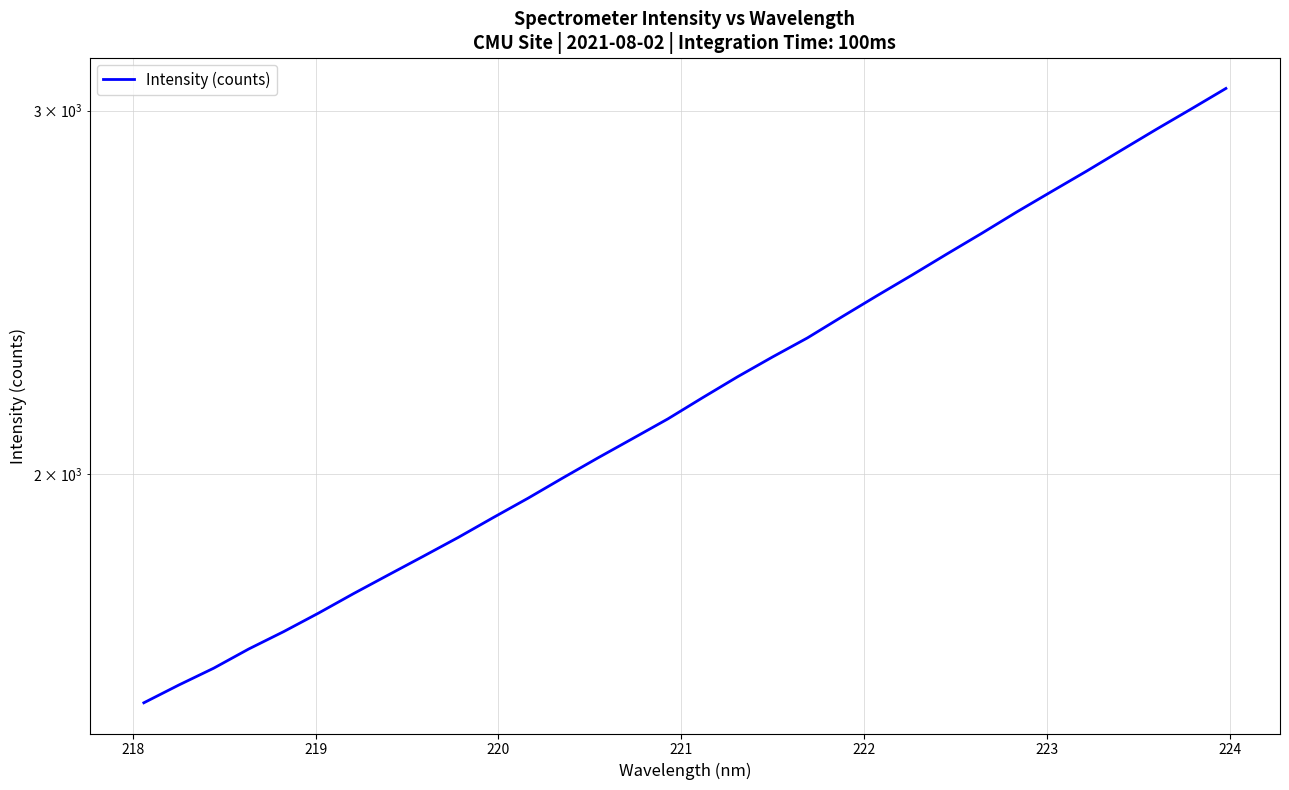

What is the difference between the second highest and minimum values?

1455.2